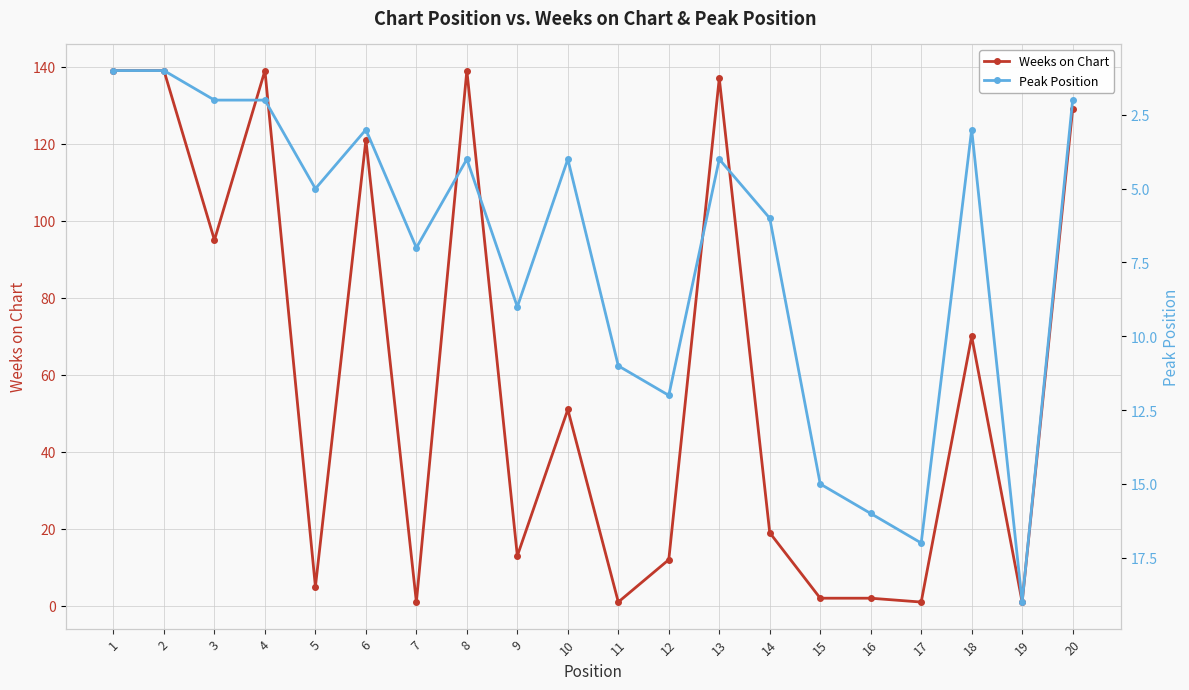

How many data points in Peak Position are above 5?

9